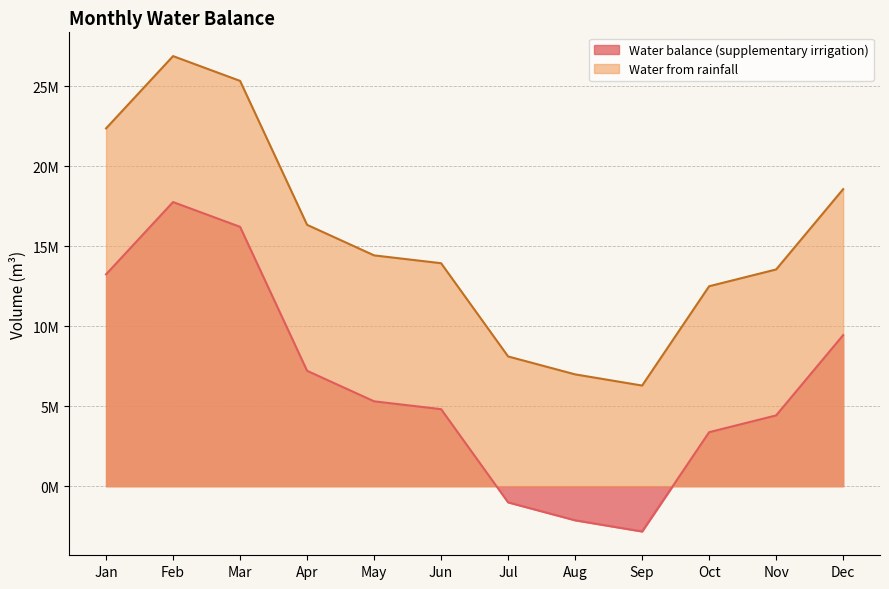

Which category has the lowest value in the Water balance (supplementary irrigation) series?

Sep